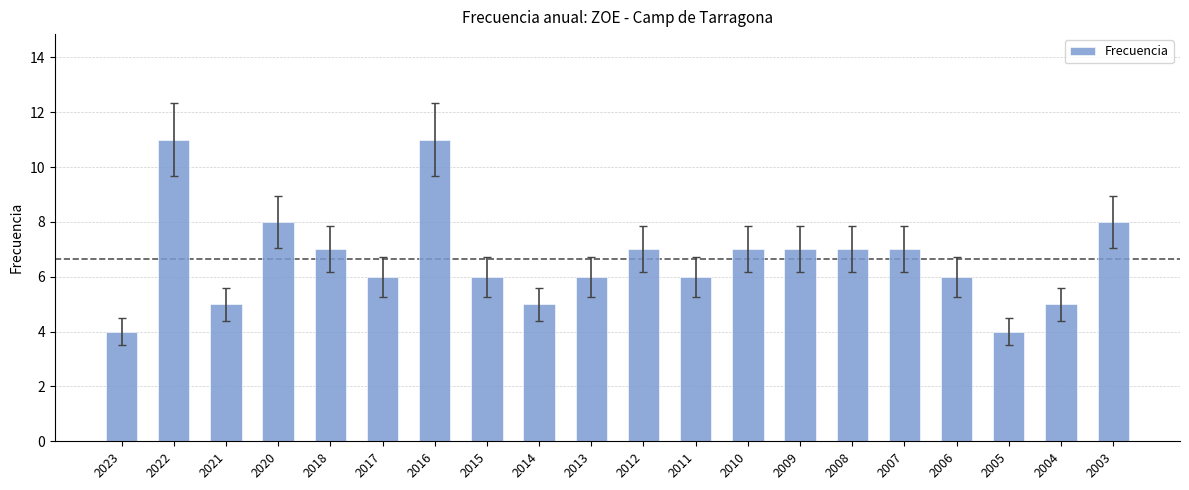

What is the change in value from 2016 to 2010?

-4